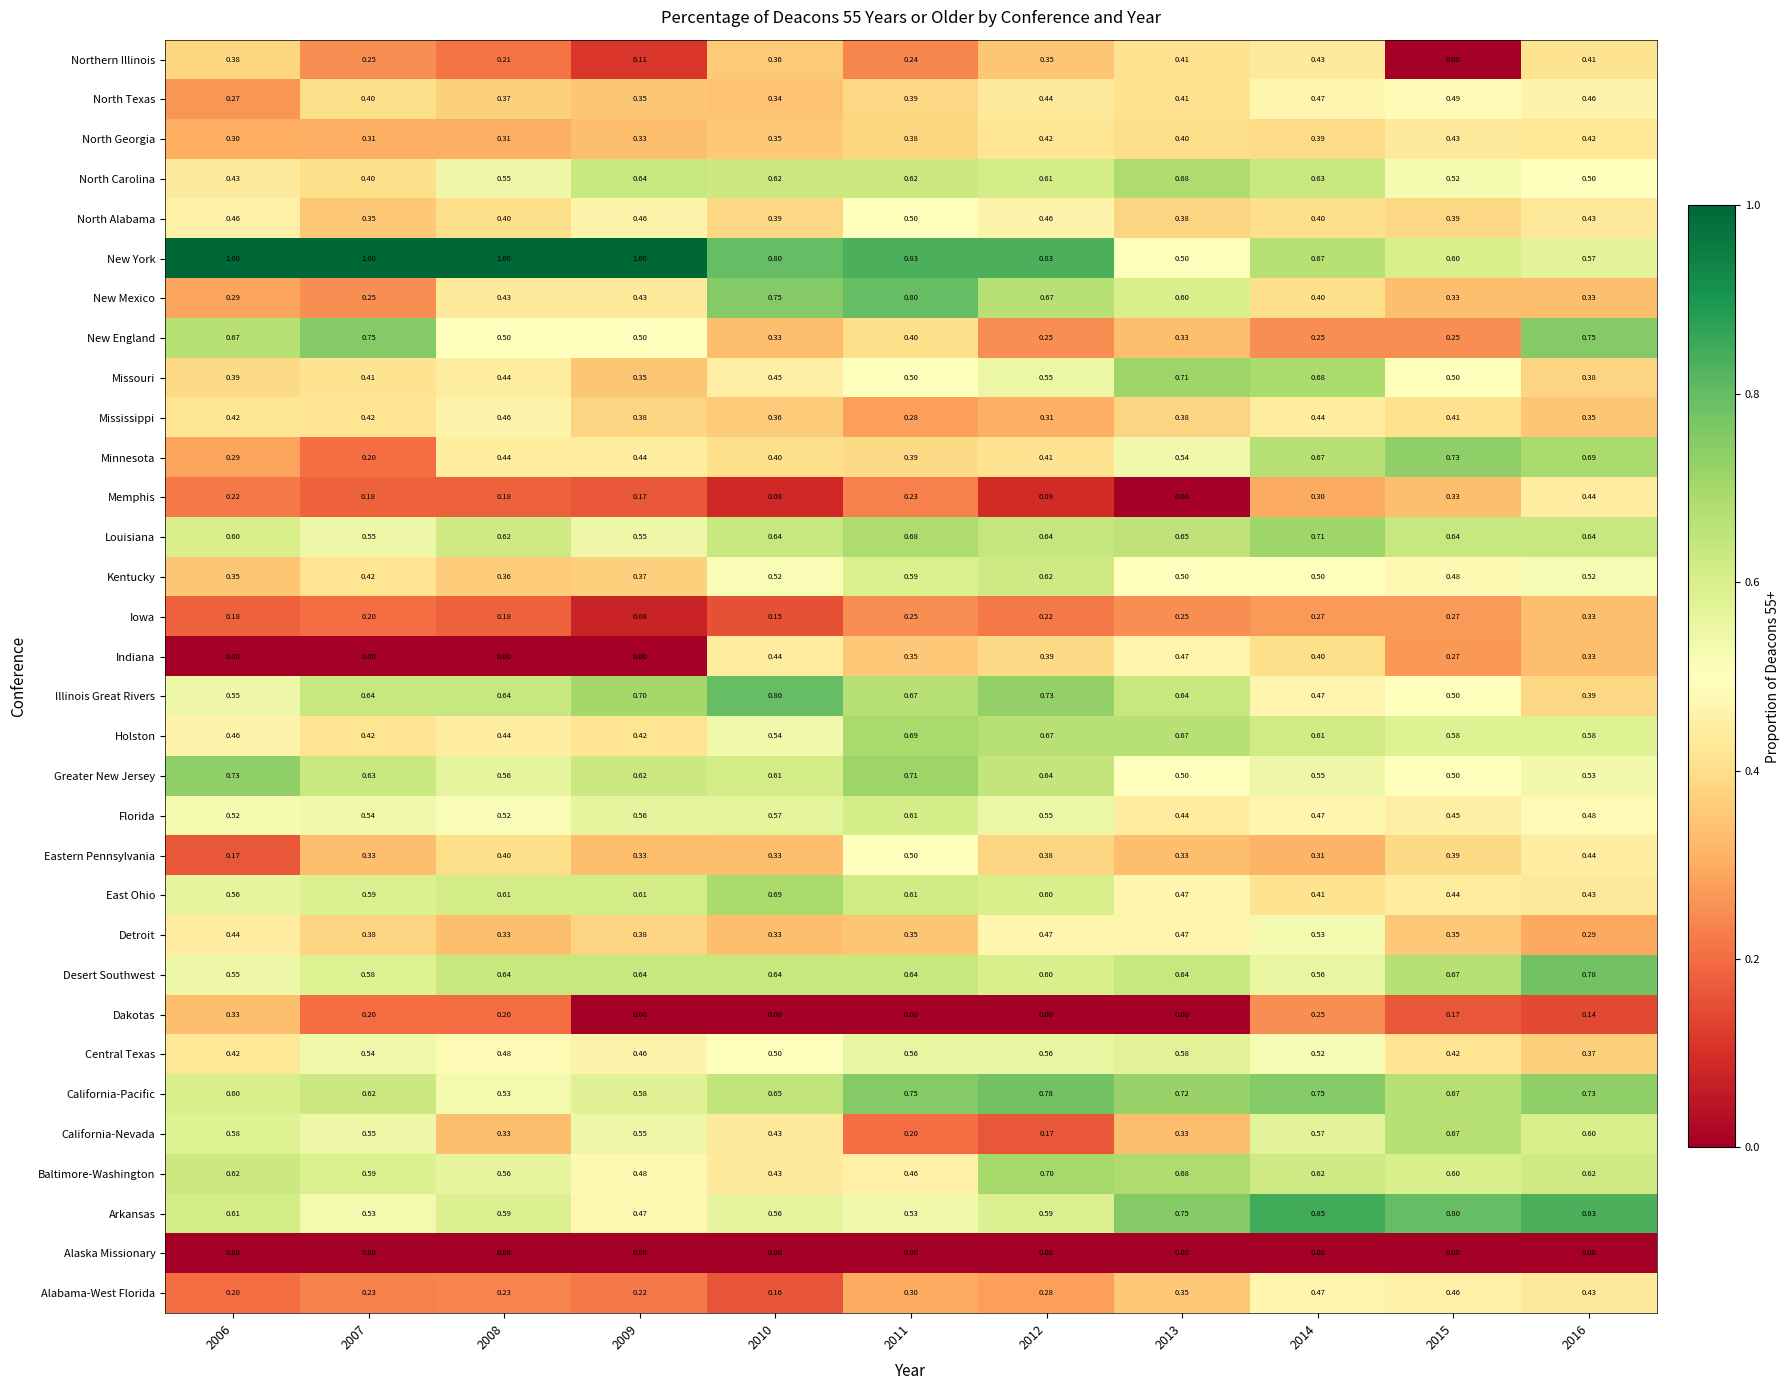

Which series has the largest total across all categories?

New York